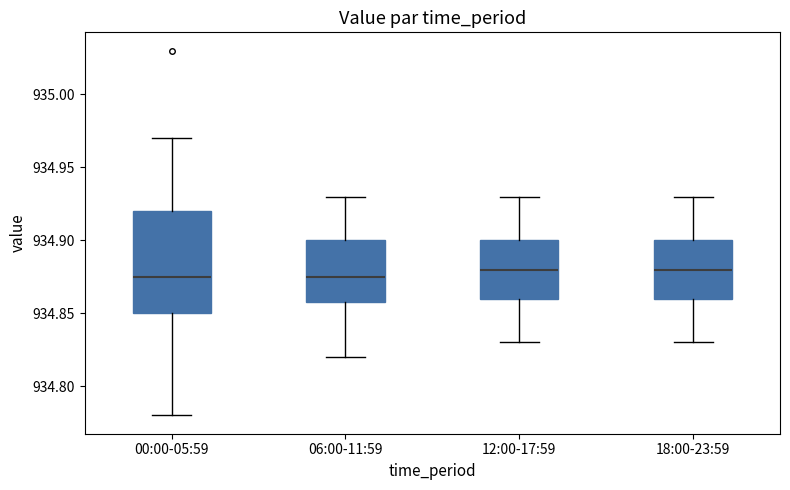

Comparing the boxes themselves (not the whiskers), which one is the tallest?

00:00-05:59